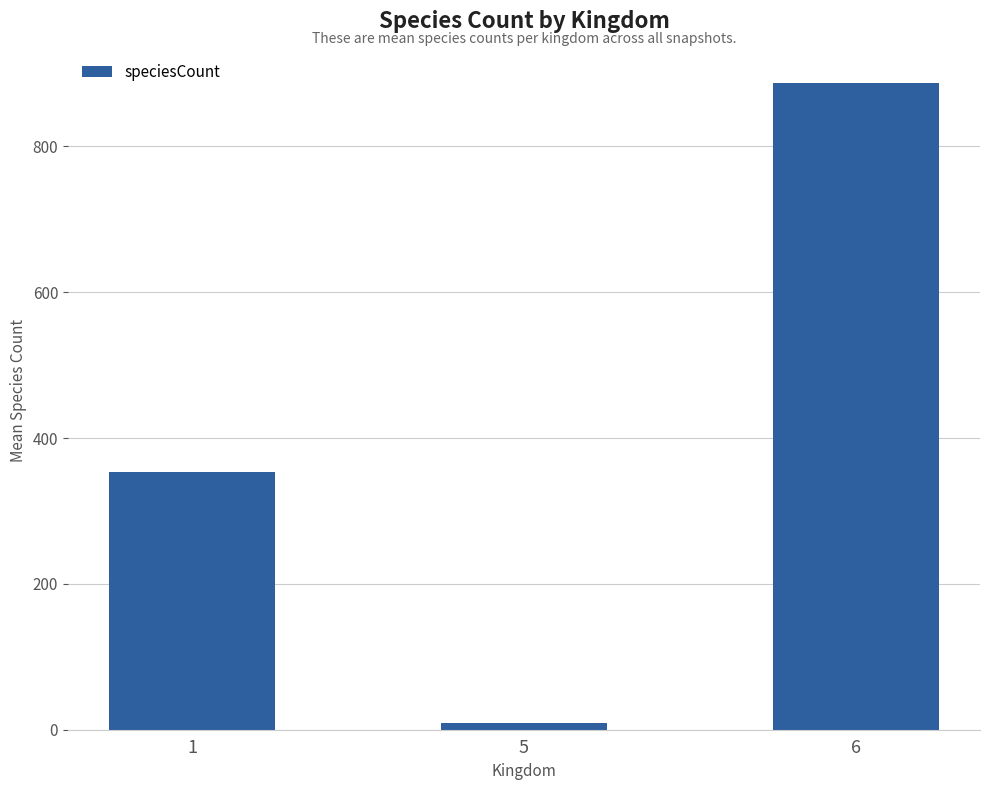

What is the maximum value shown in the chart?

887.6